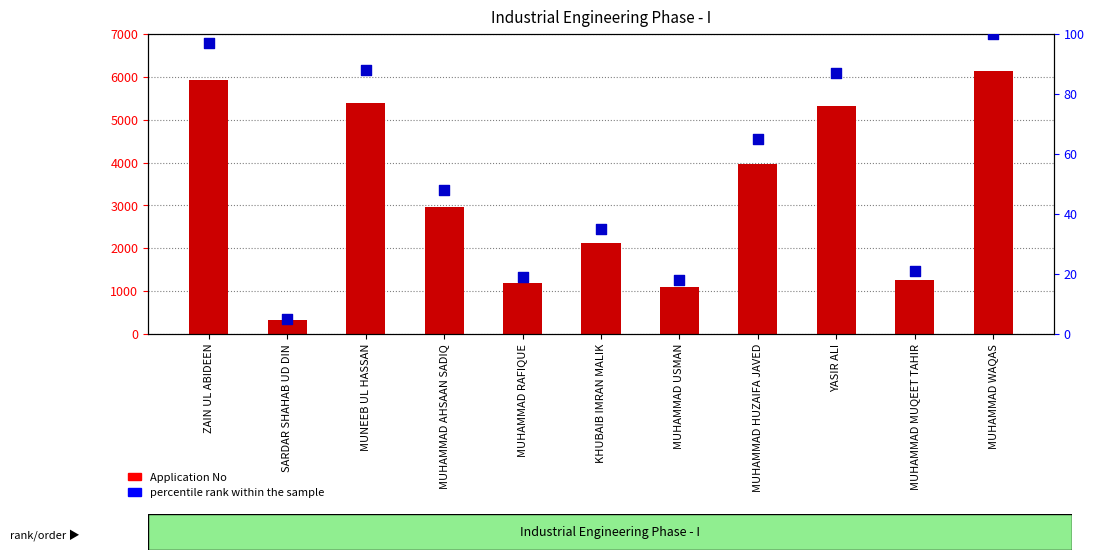

What are all the series names shown in the legend?

Application No, percentile rank within the sample